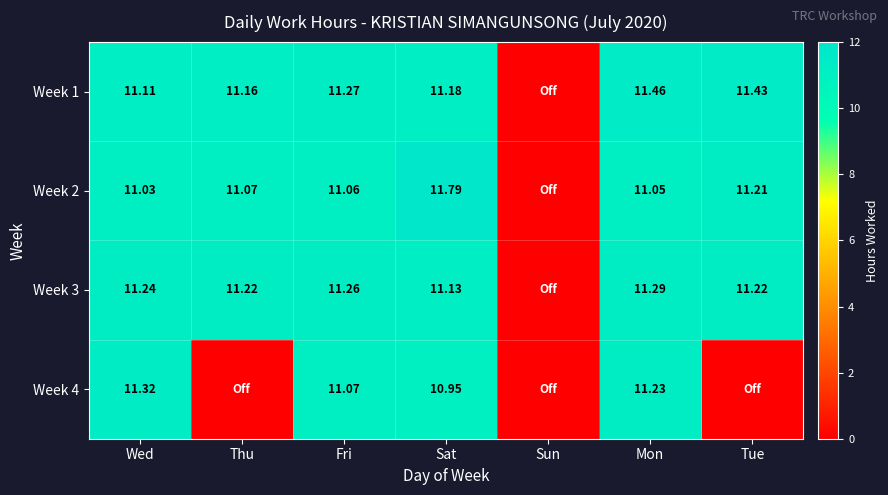

Which series has the largest total across all categories?

Week 1